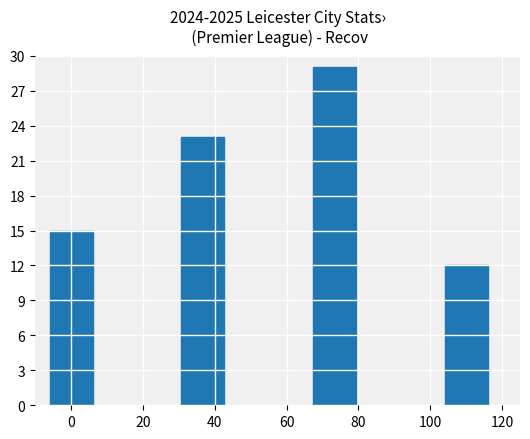

What is the difference between the maximum and minimum values?

17